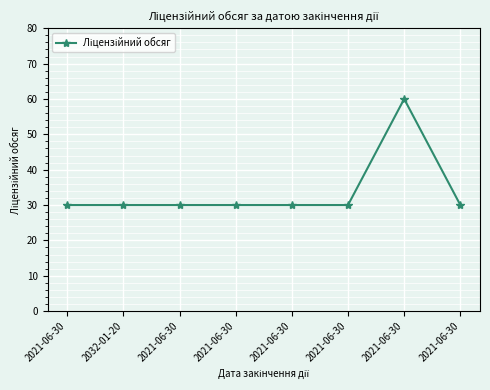

How many lines are shown in the chart?

1